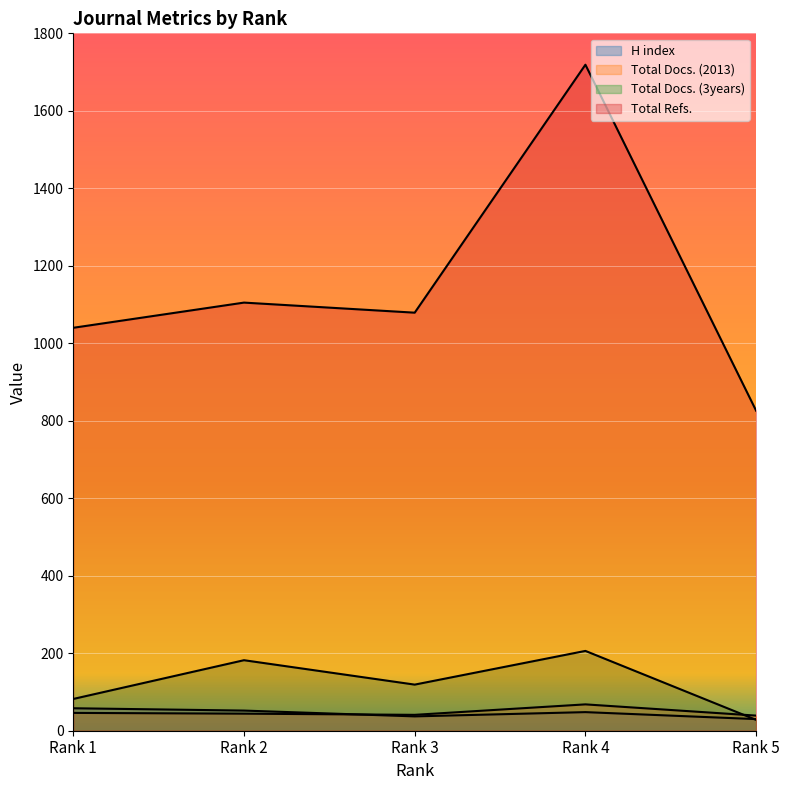

Read the Total Docs. (3years) value at Rank 2, to the nearest 50.

200